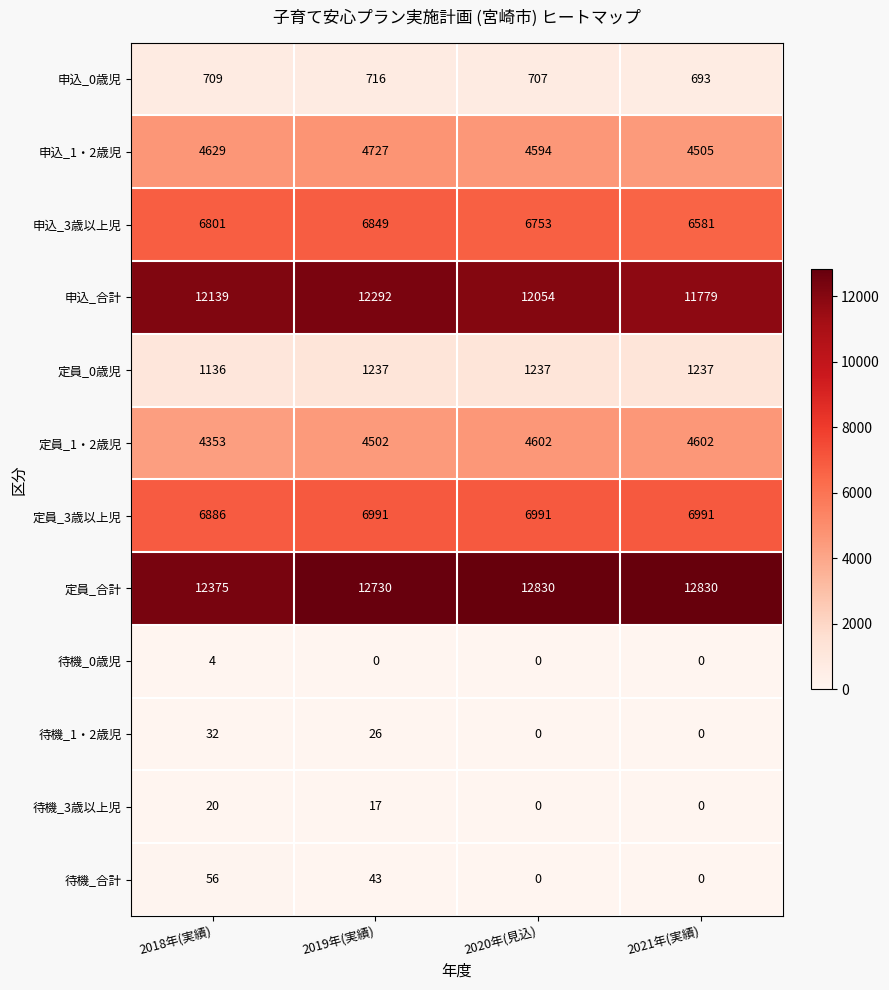

What is the sum of the 申込_合計 values at 2021年(実績) and 2019年(実績)?

24071